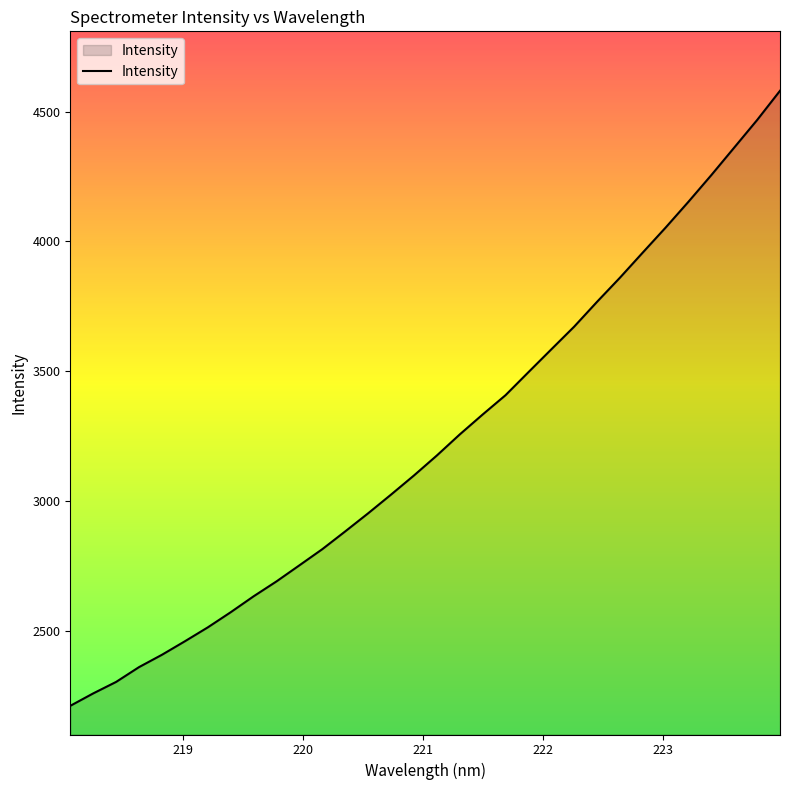

What is the smallest value displayed?

2210.1